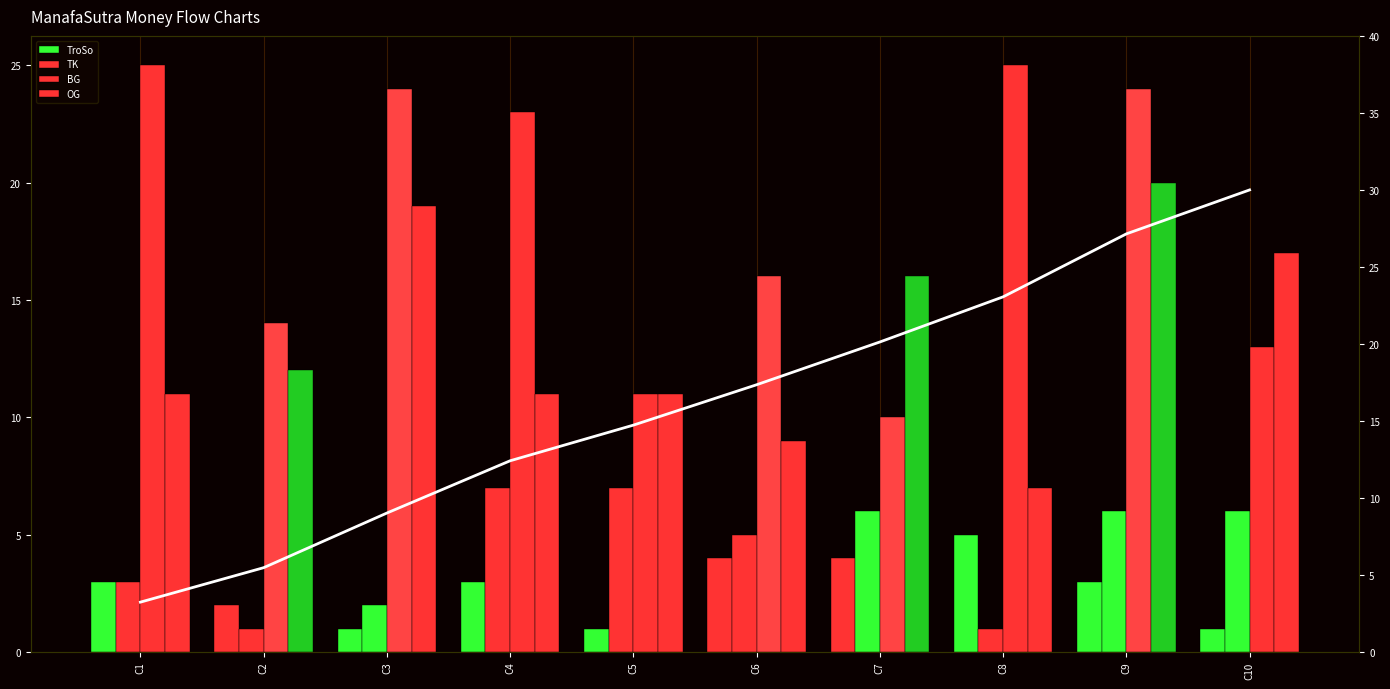

Which series has the largest total across all categories?

BG